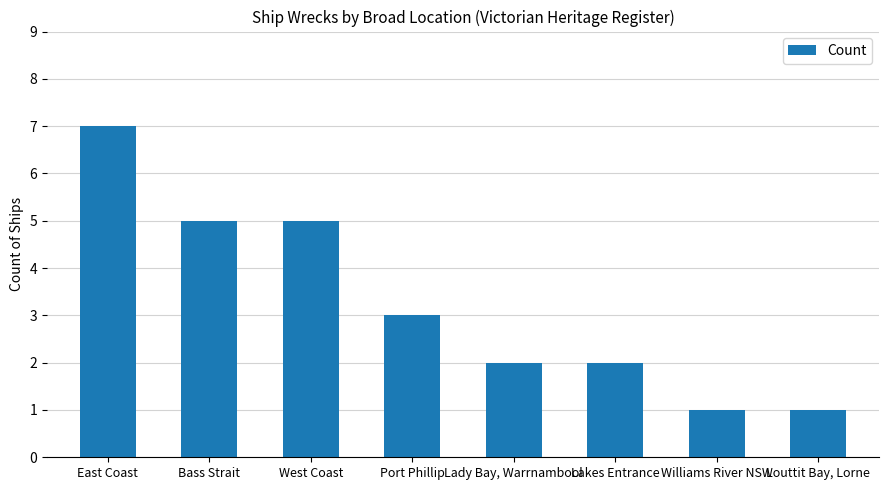

How many categories are shown in the chart?

8